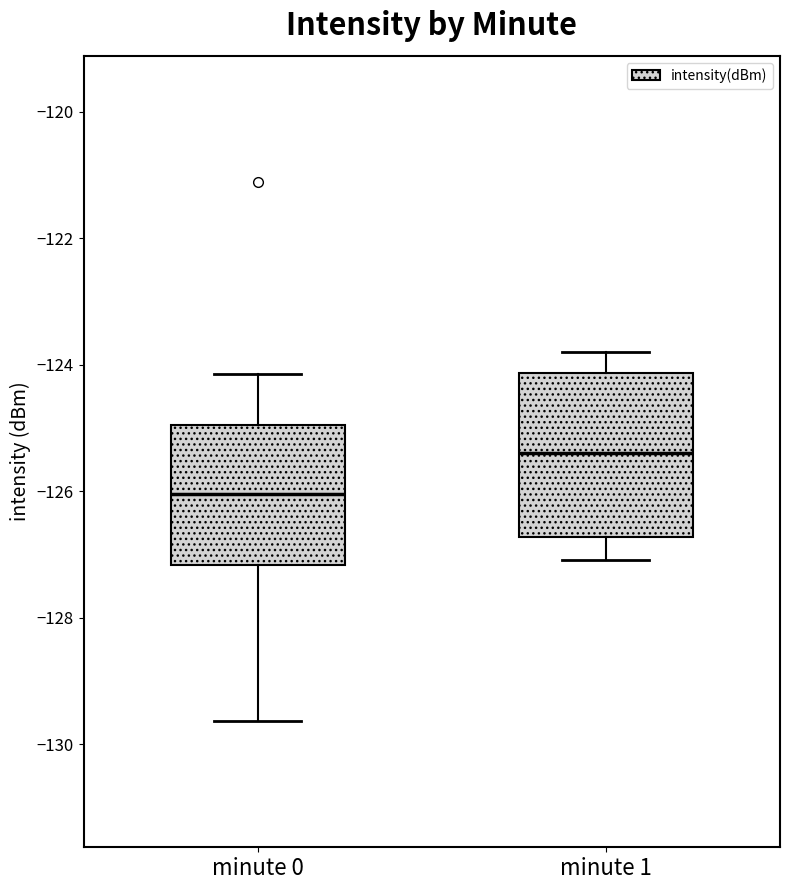

Reading left to right, read every box against the y-axis: the position of its median line, the range the box covers, and the ends of its whiskers. The values are not printed on the chart, so give them approximately, as read against the axis.

minute 0: median -126.0, box -127.2 to -125.0, whiskers -129.6 to -124.2
minute 1: median -125.4, box -126.8 to -124.2, whiskers -127.0 to -123.8